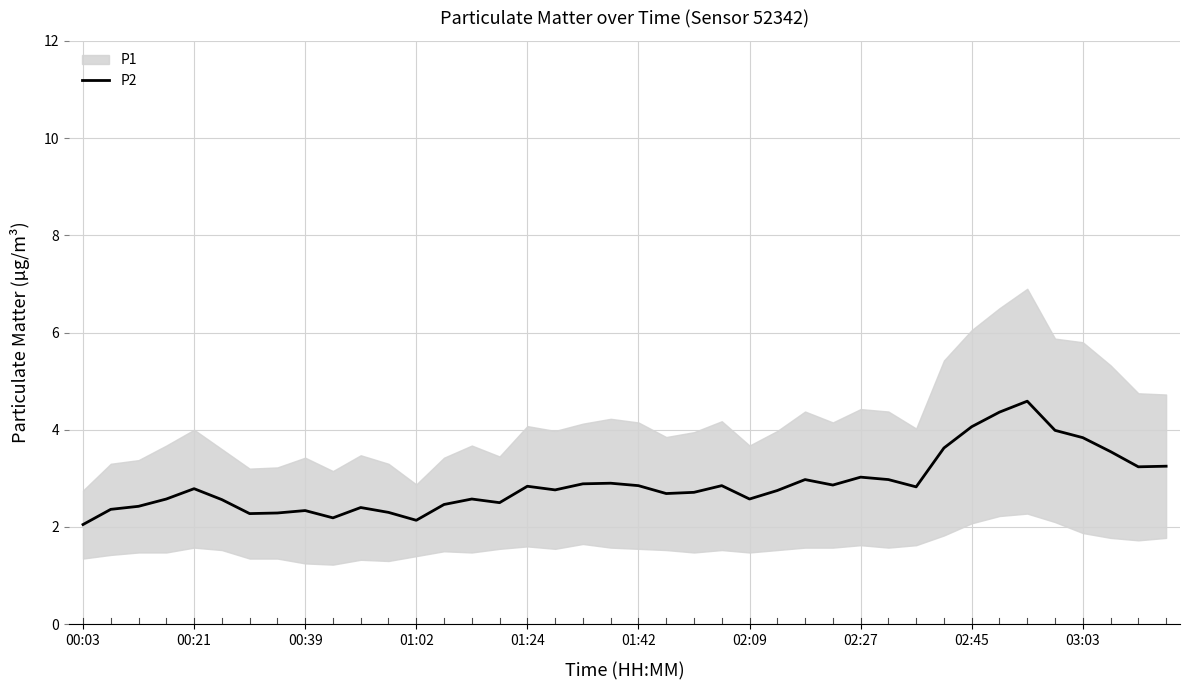

The P2 series shows 3.0 at 02:27. True or false?

True